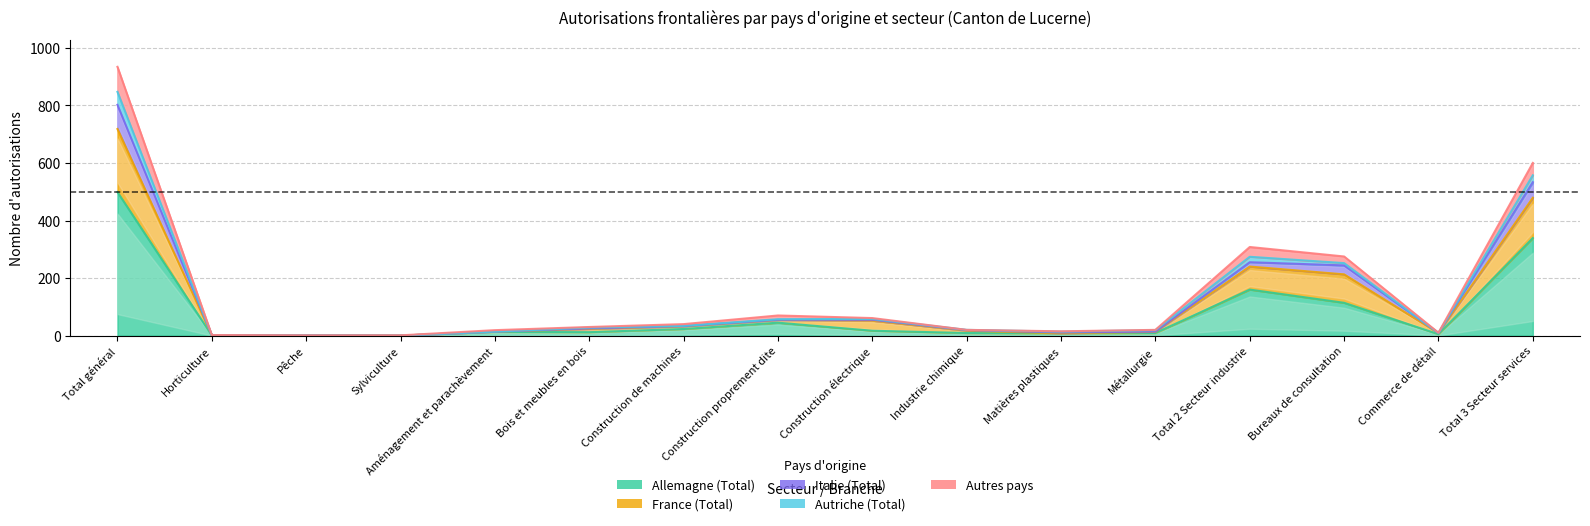

Between Industrie chimique and Matières plastiques, which series saw the biggest shift?

Autres pays